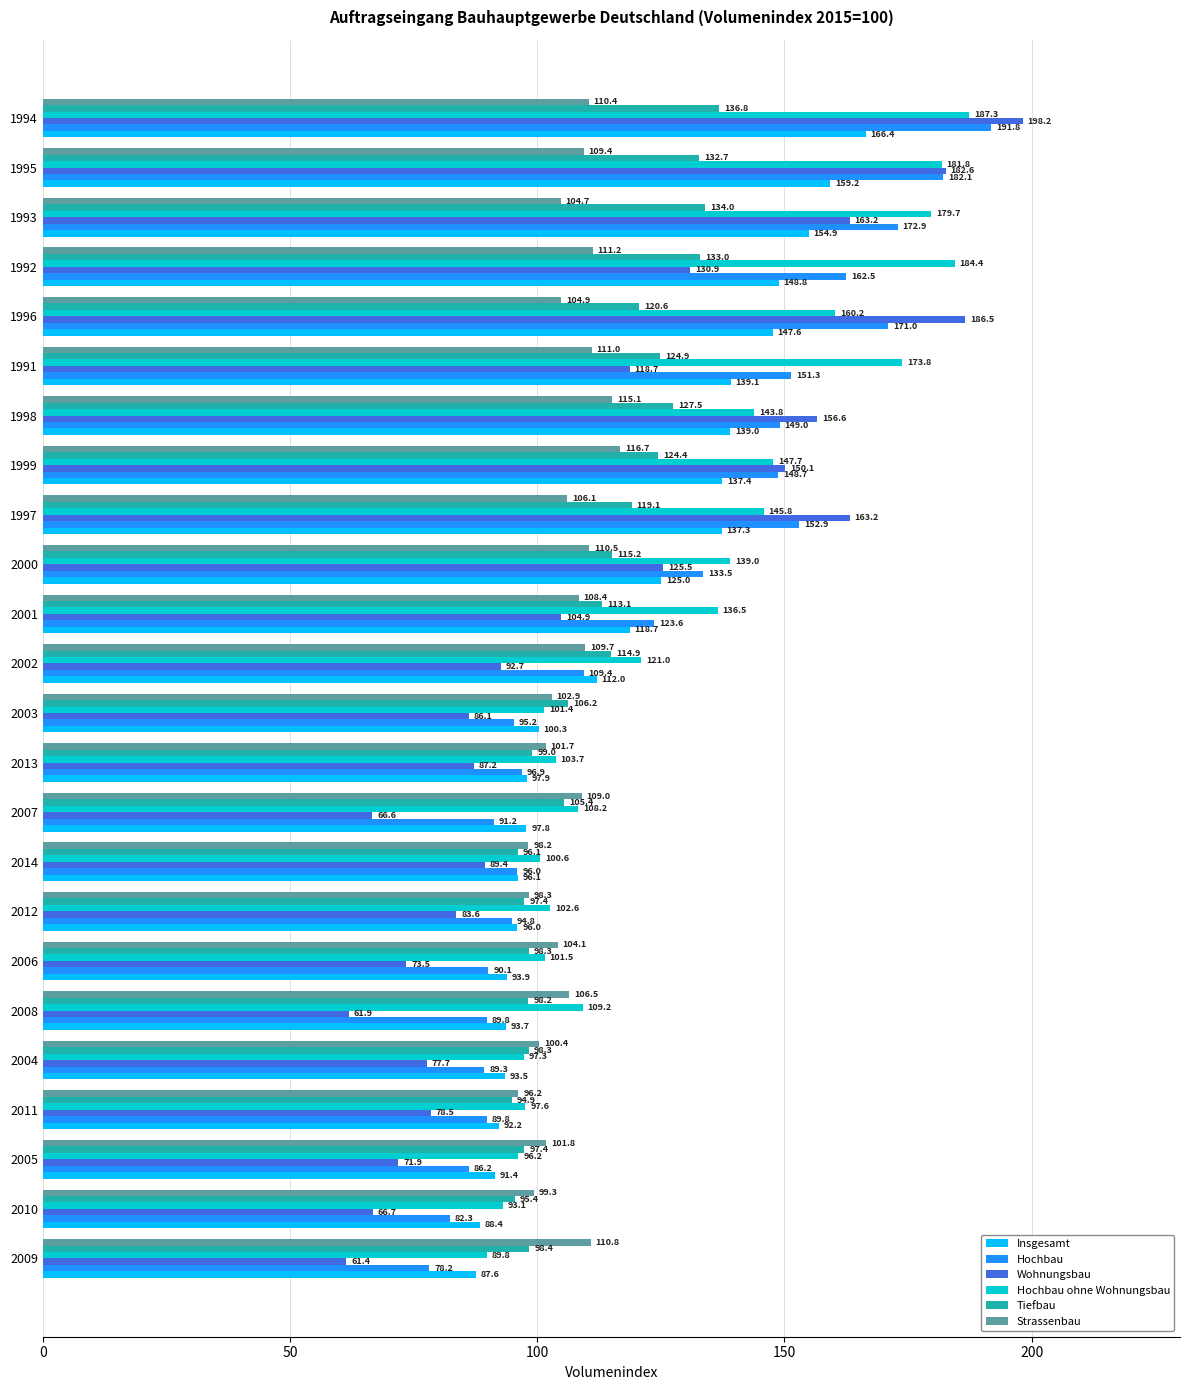

At how many categories does at least one series exceed 112?

12